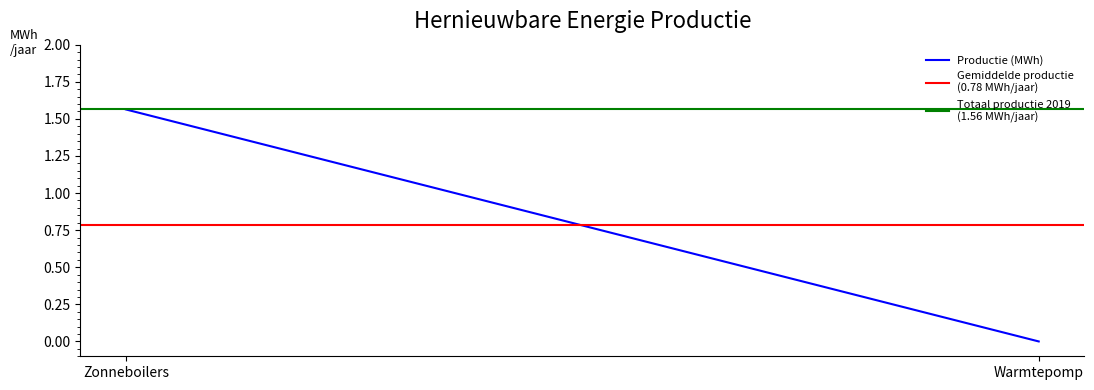

Which category has the lowest value in the Productie (MWh) series?

Warmtepomp